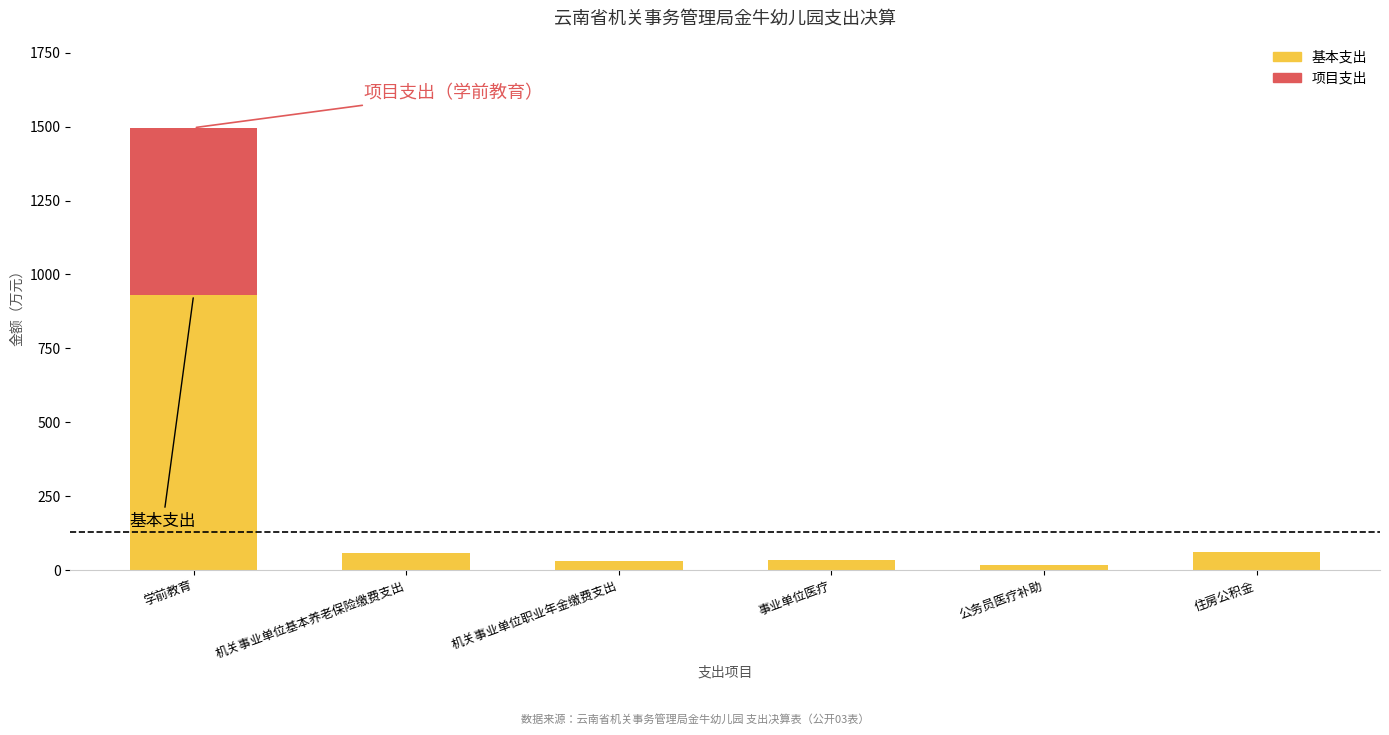

Read the 基本支出 value at 住房公积金.

59.8